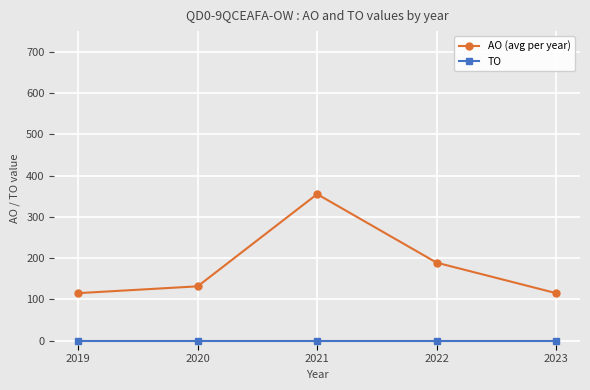

What is the difference between the maximum and minimum values in the AO (avg per year) series?

240.0